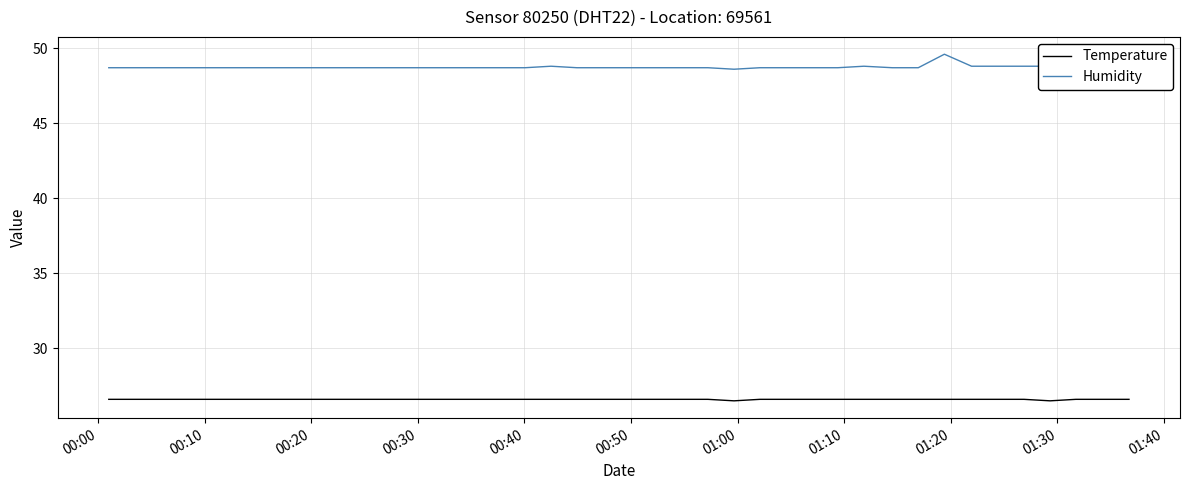

What is the smallest value displayed?

26.5